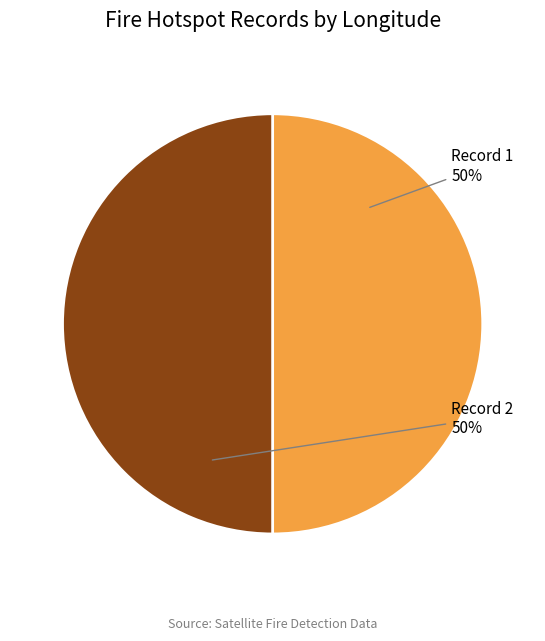

How many segments does this pie chart have?

2